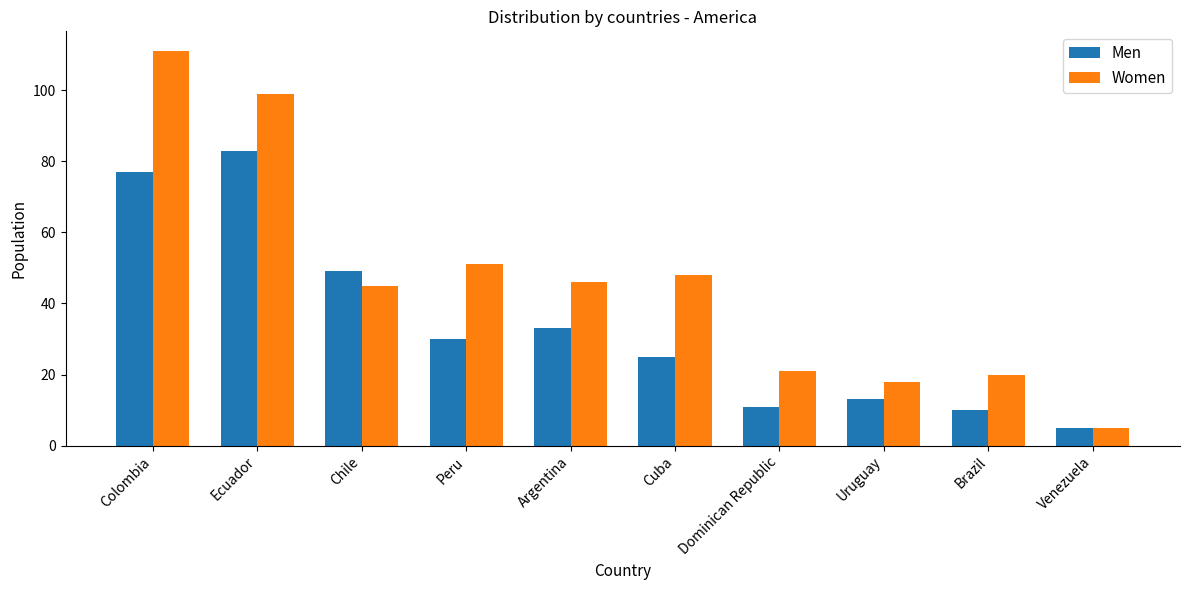

How many data points does each series have?

10